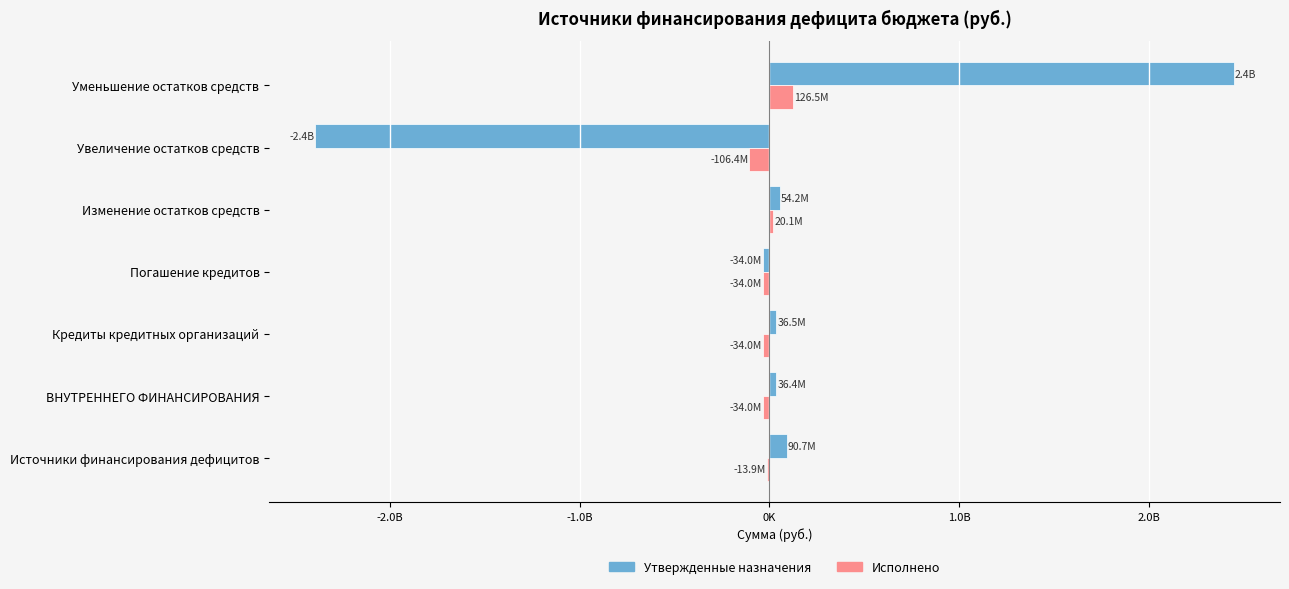

What are all the series names shown in the legend?

Утвержденные назначения, Исполнено